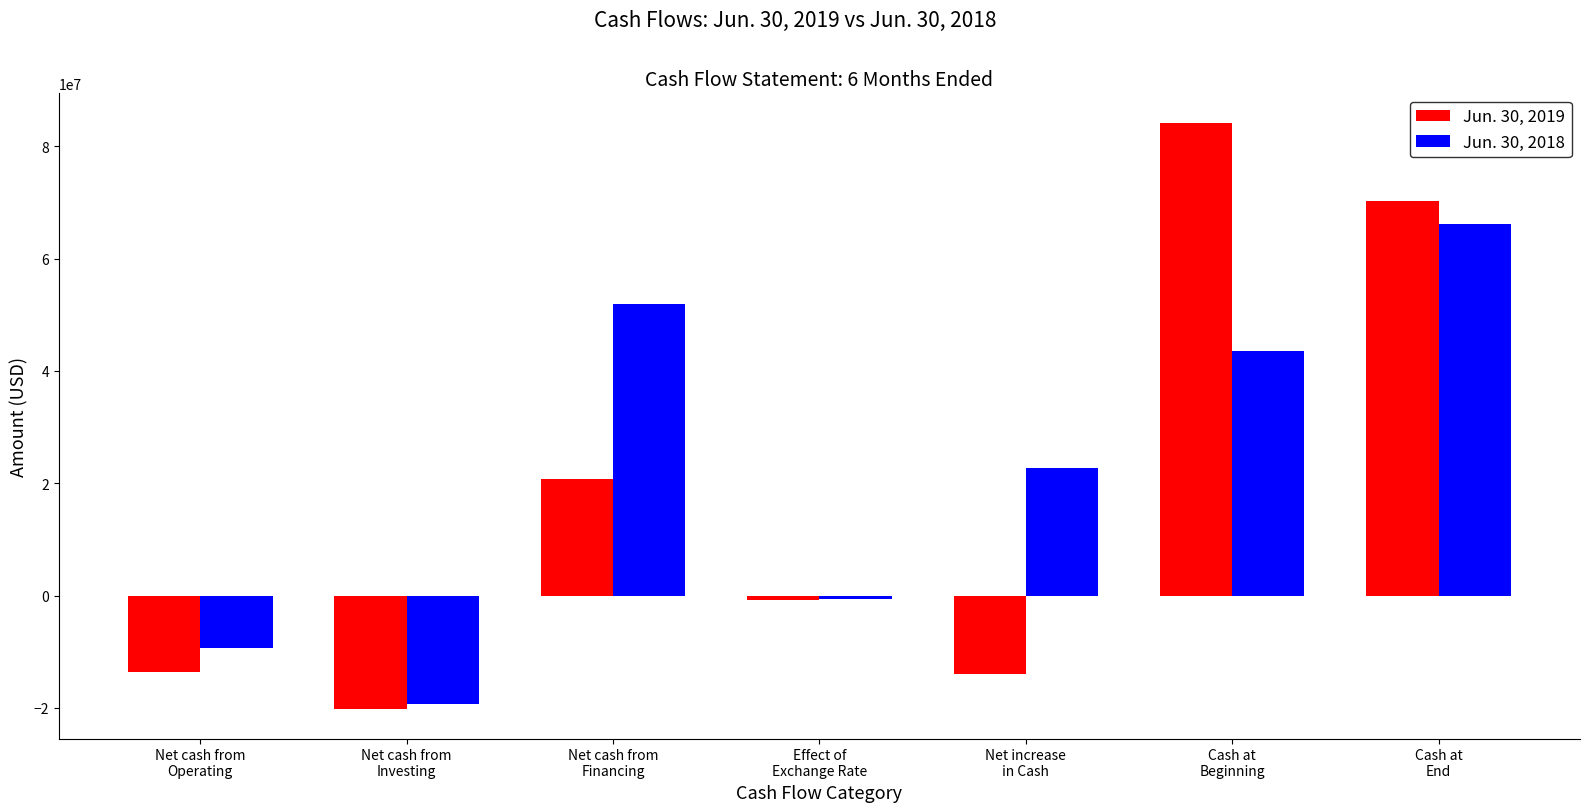

What is the total value across all series at Net cash from
Operating?

-23022034